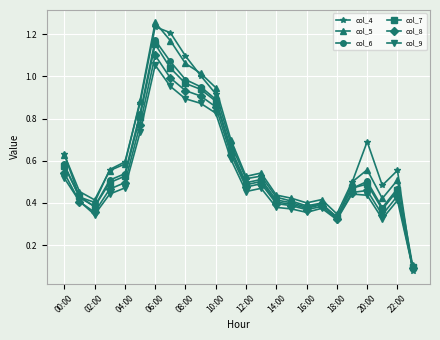

What is the sum of all col_6 values?

13.8